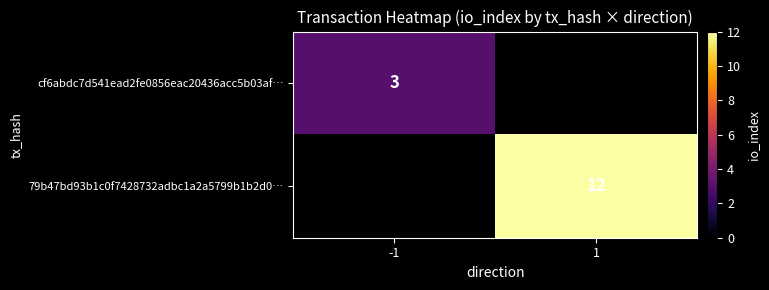

Which label corresponds to the largest value in the chart?

1